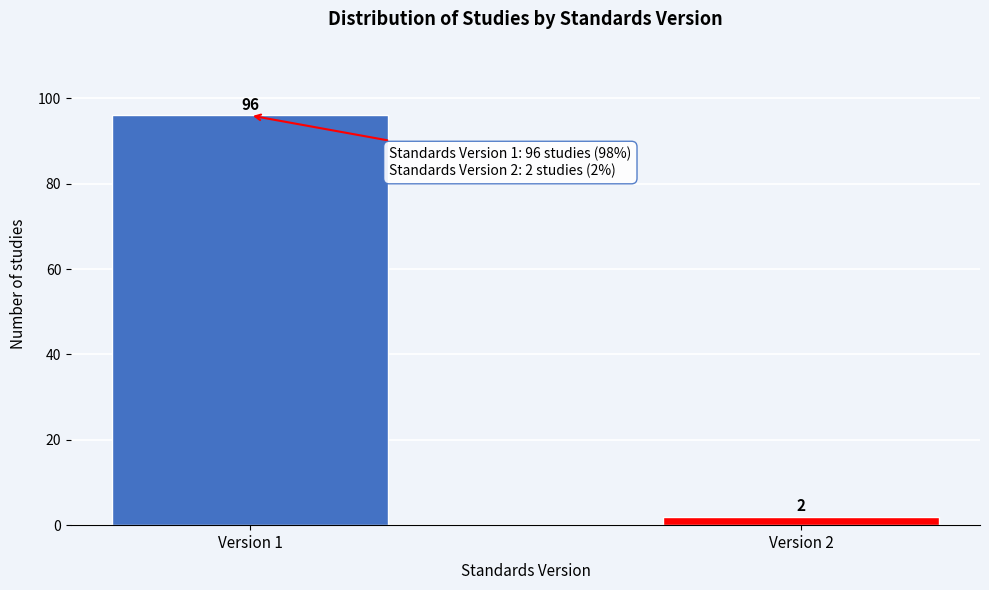

Reading left to right, list all the values displayed in this chart.

96	2